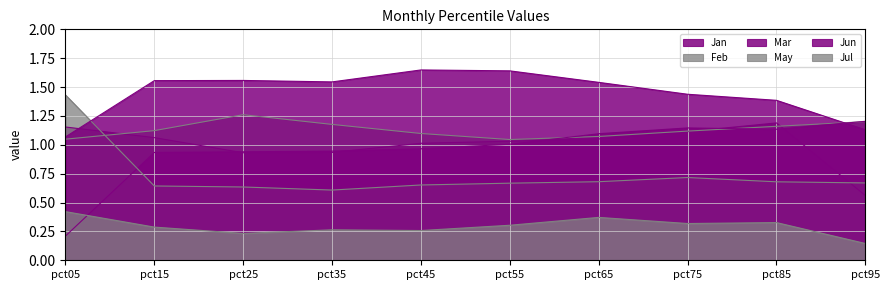

List the labels in order of May value, smallest first.

pct35, pct25, pct15, pct45, pct55, pct95, pct85, pct65, pct75, pct05